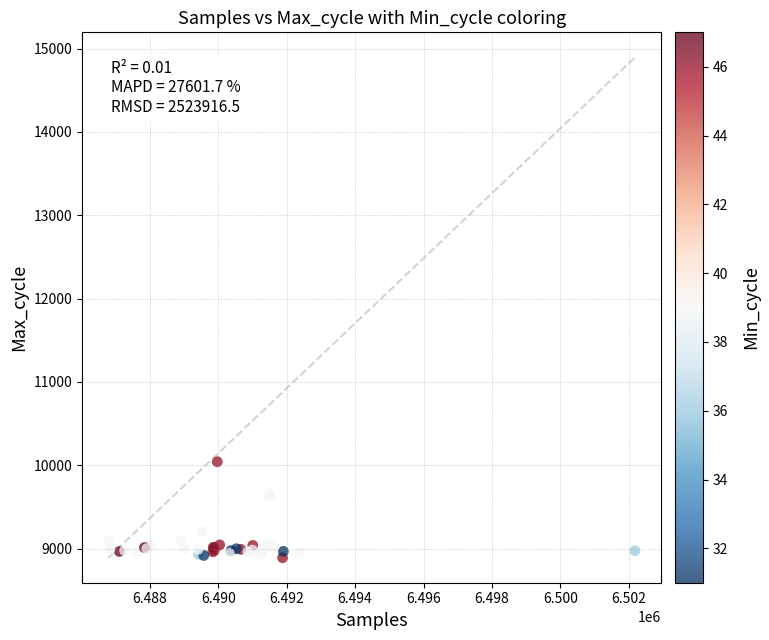

What Y value in the scatter plot is closest to 11893?

10042